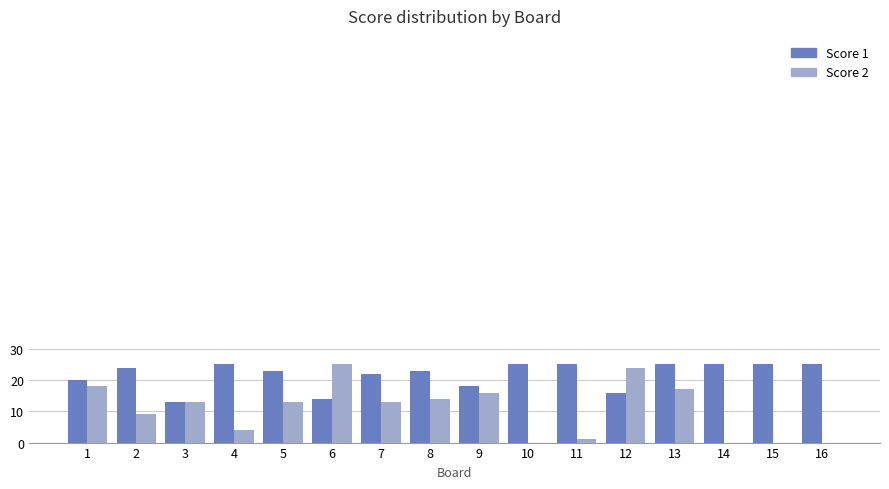

How many groups of bars are there?

16